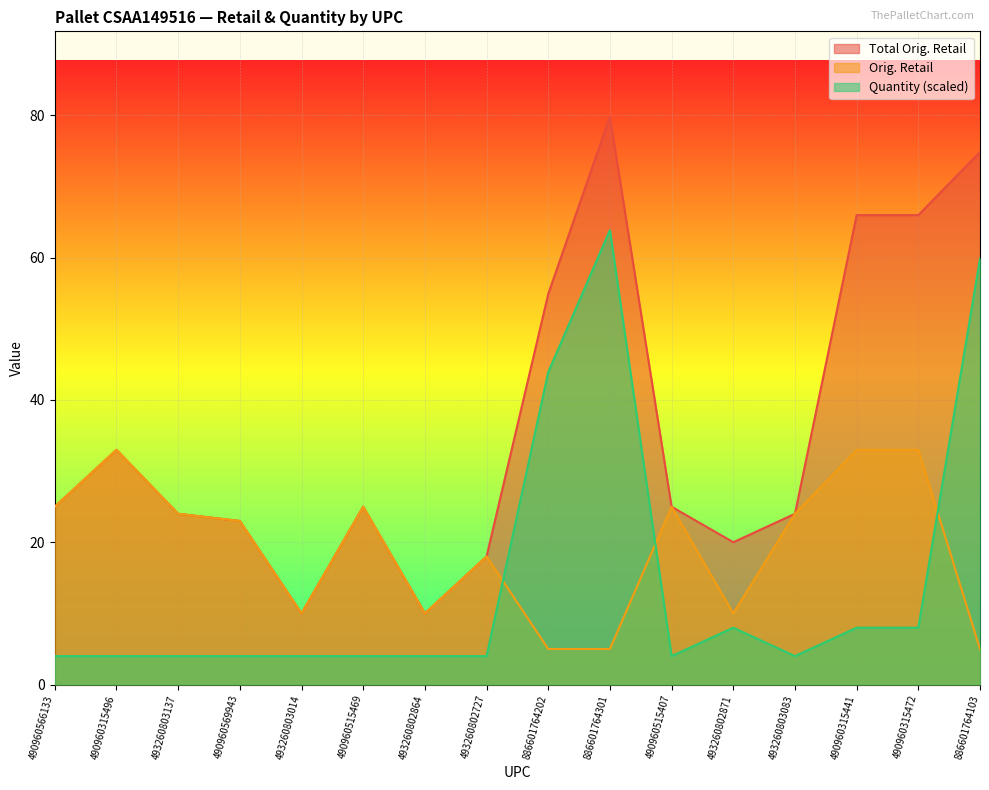

What is the difference between the maximum and second lowest values in the Quantity series?

59.9